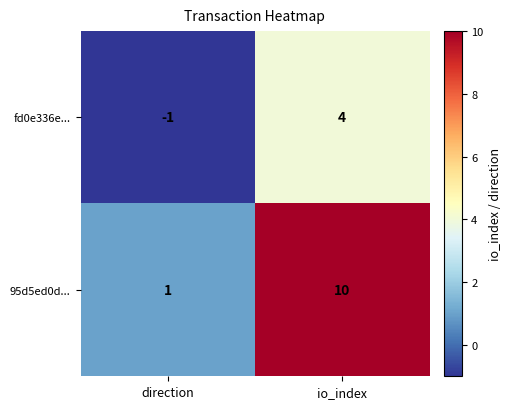

What is the sum of the 95d5ed0d... values at io_index and direction?

11